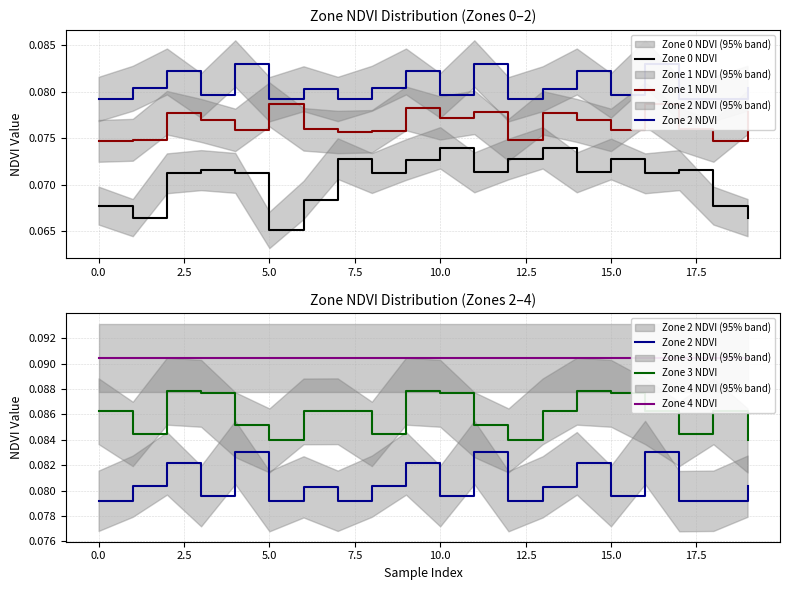

How many interior local valleys does the Zone 3 NDVI series have?

5